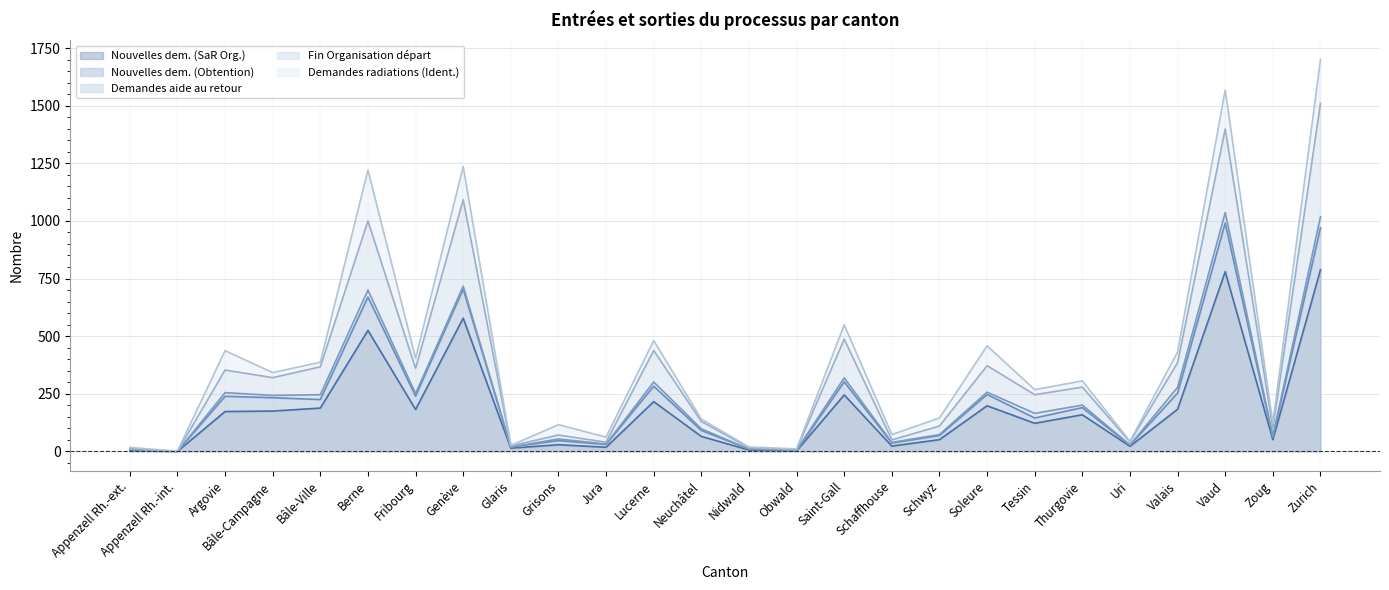

What are all the series names shown in the legend?

Nouvelles dem. (SaR Org.), Nouvelles dem. (Obtention), Demandes aide au retour, Fin Organisation départ, Demandes radiations (Ident.)